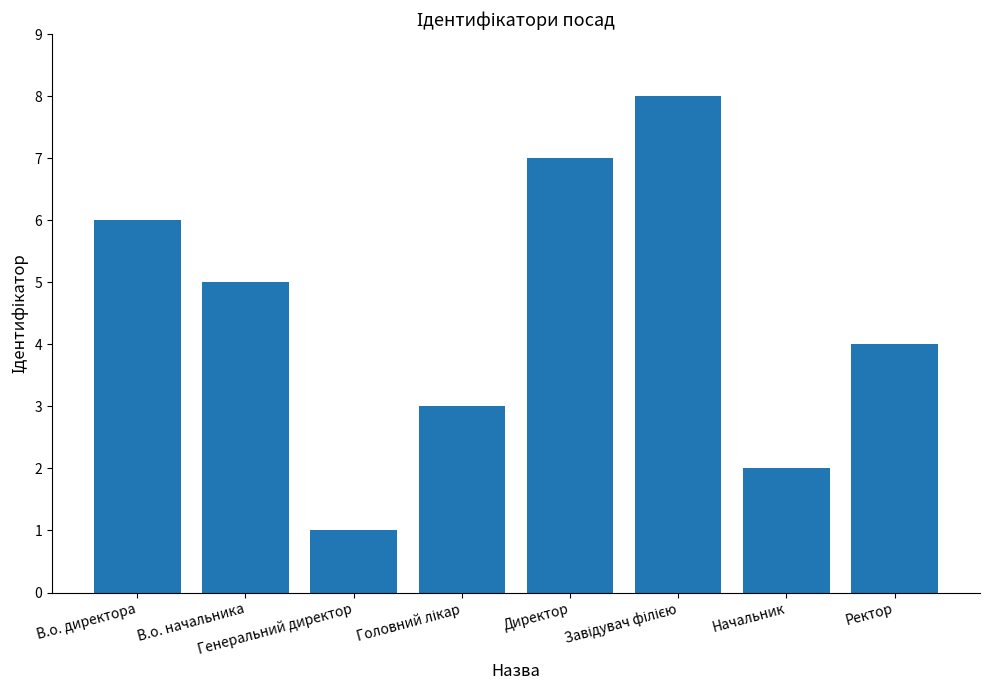

What is the greatest value displayed?

8